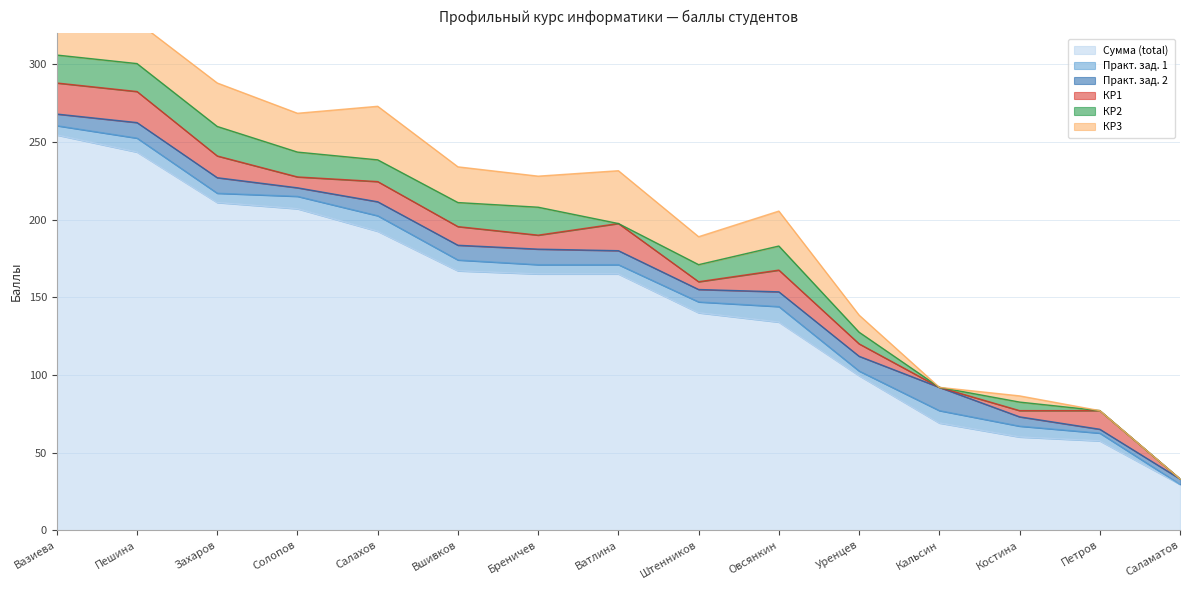

What is the total value across all series at Штенников?

189.0